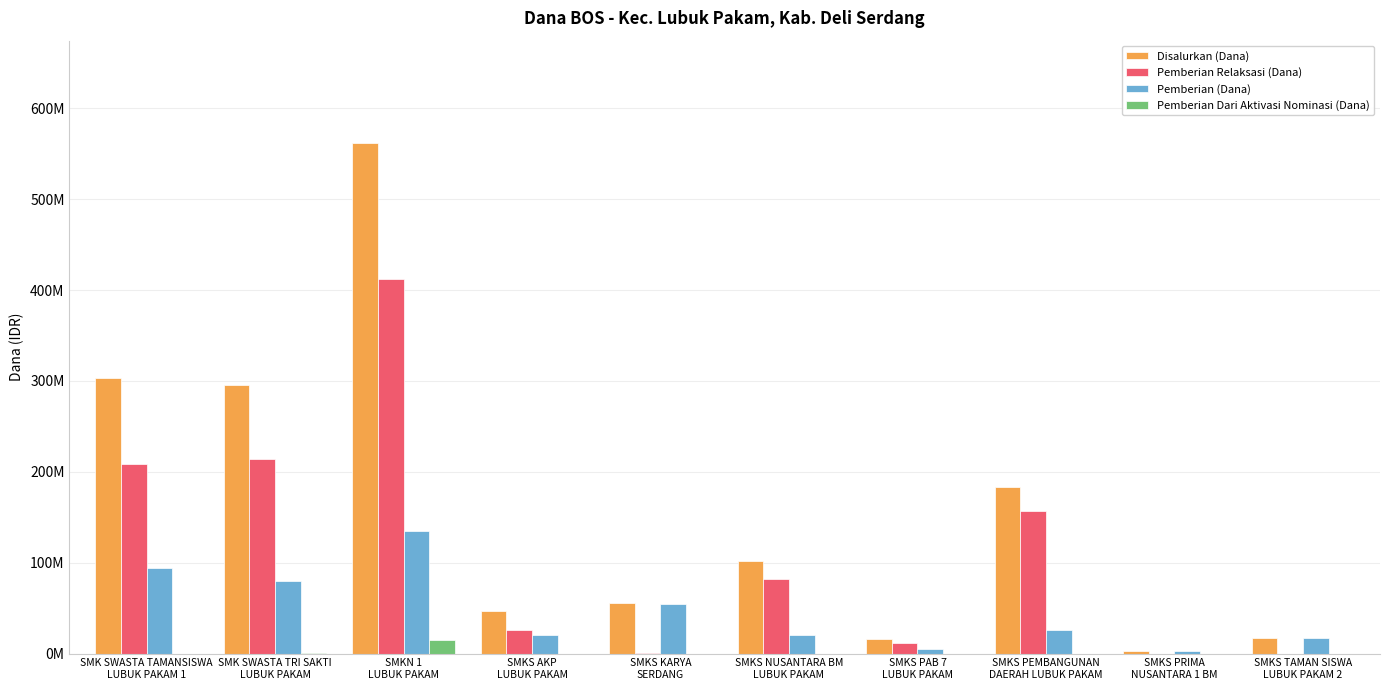

Is it true that Disalurkan (Dana) equals 102000000 at SMKS NUSANTARA BM
LUBUK PAKAM?

True